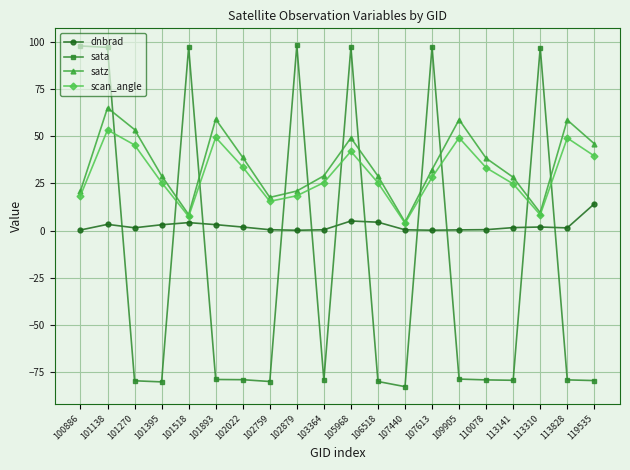

Is it true that satz equals 38.4 at 110078?

True